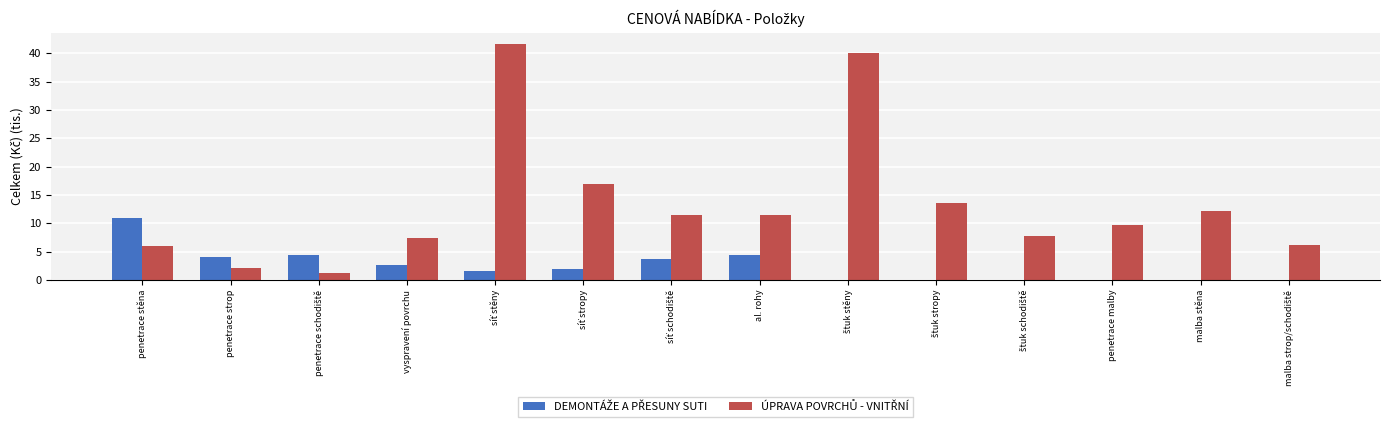

What is the total value across all series at penetrace stěna?

16.9